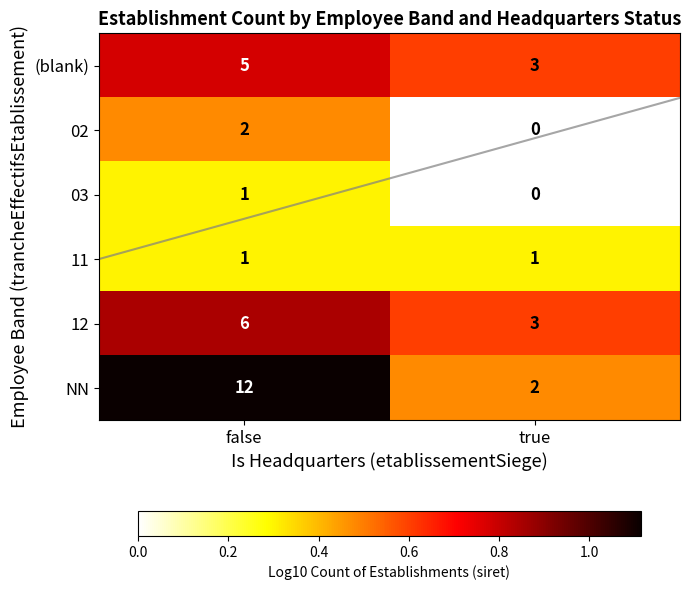

How many values in the NN series are below 1?

1